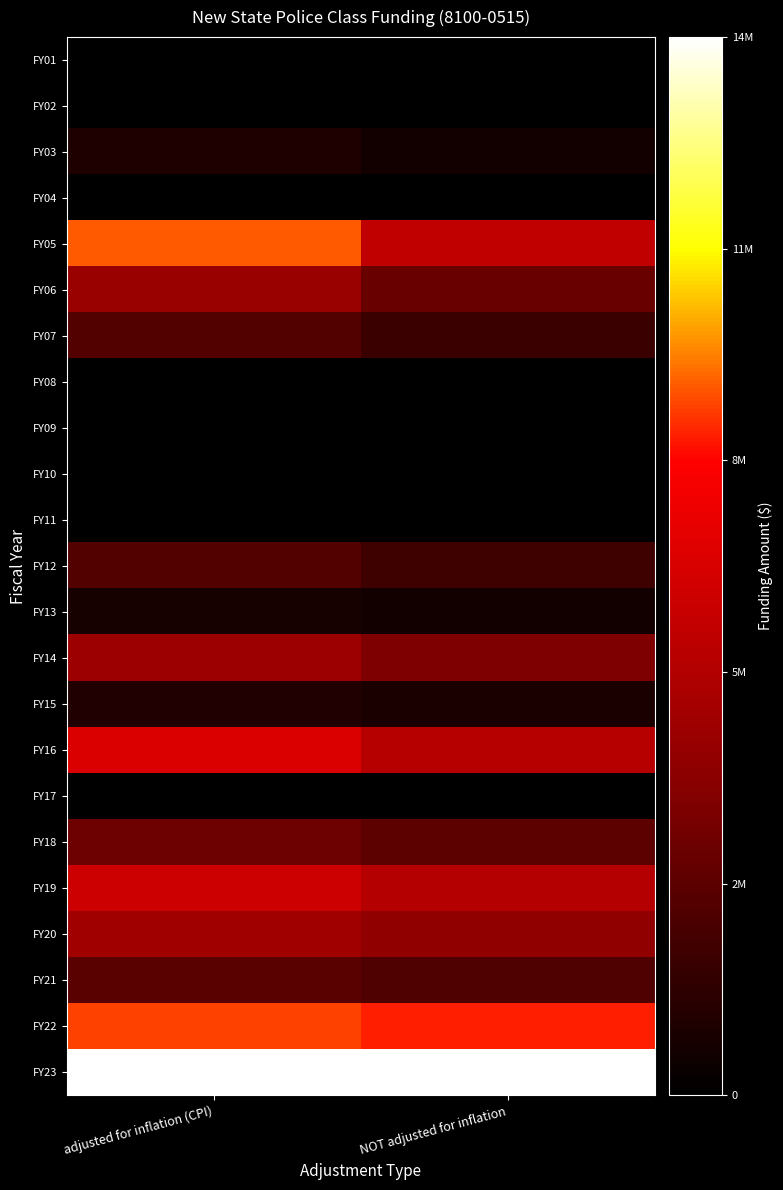

Which has a higher value, adjusted for inflation (CPI) or NOT adjusted for inflation?

adjusted for inflation (CPI)